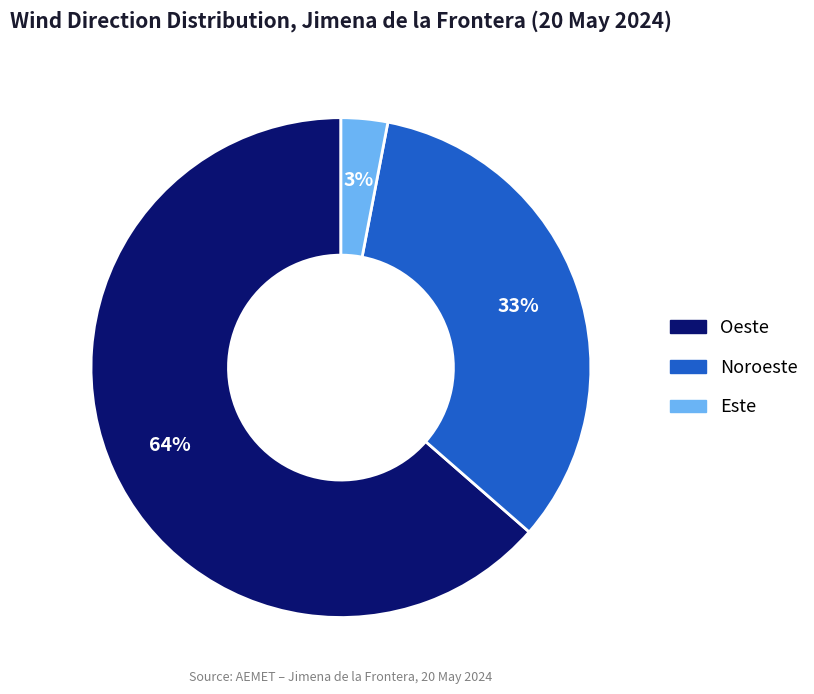

Count the number of slices in the pie.

3